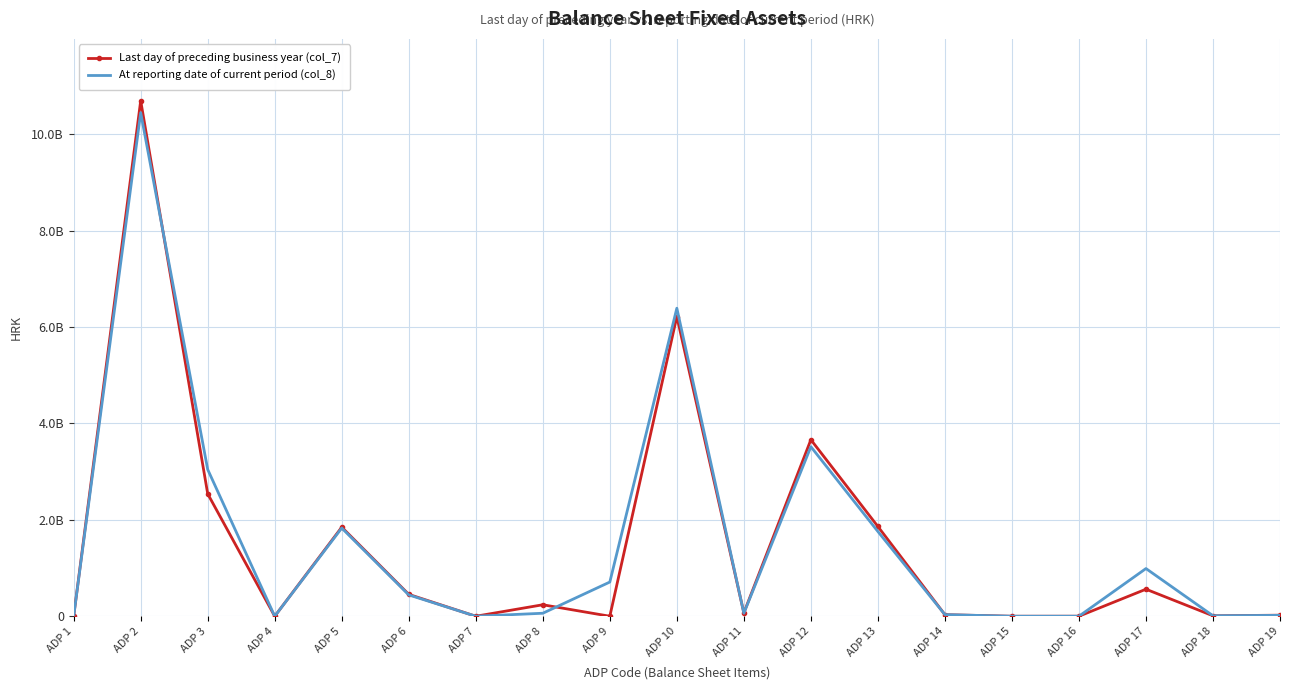

Which series has the widest spread of values?

Last day of preceding business year (col_7)